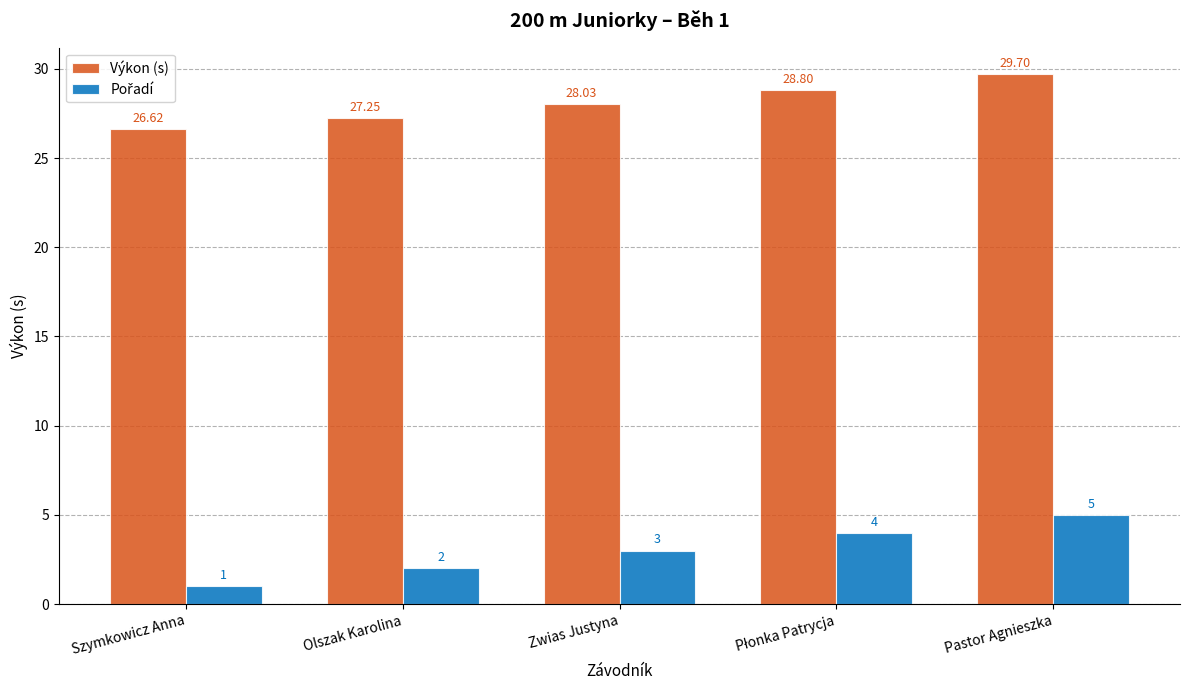

At which category is the sum across all series the highest?

Pastor Agnieszka